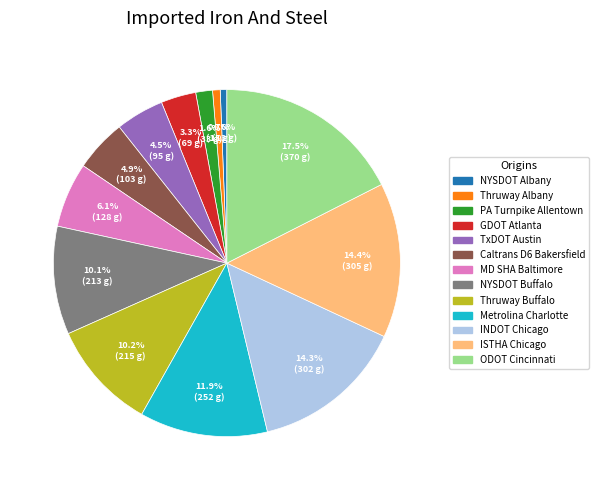

How many slices are in this pie chart?

13